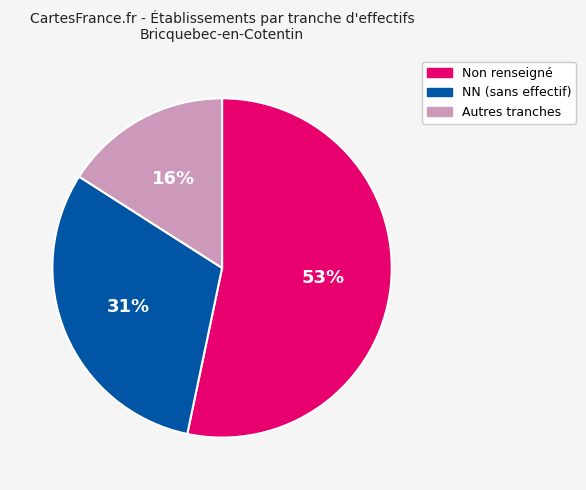

Does any single category account for the majority?

Yes